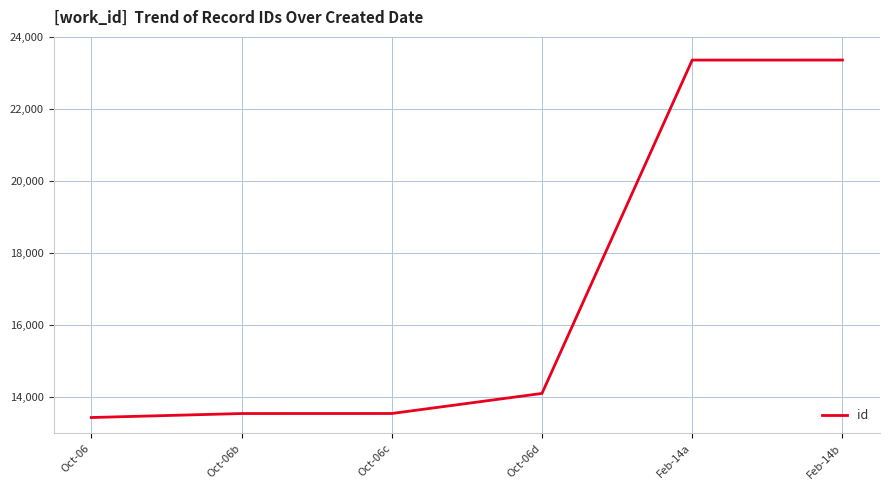

How many values are below 14105?

3